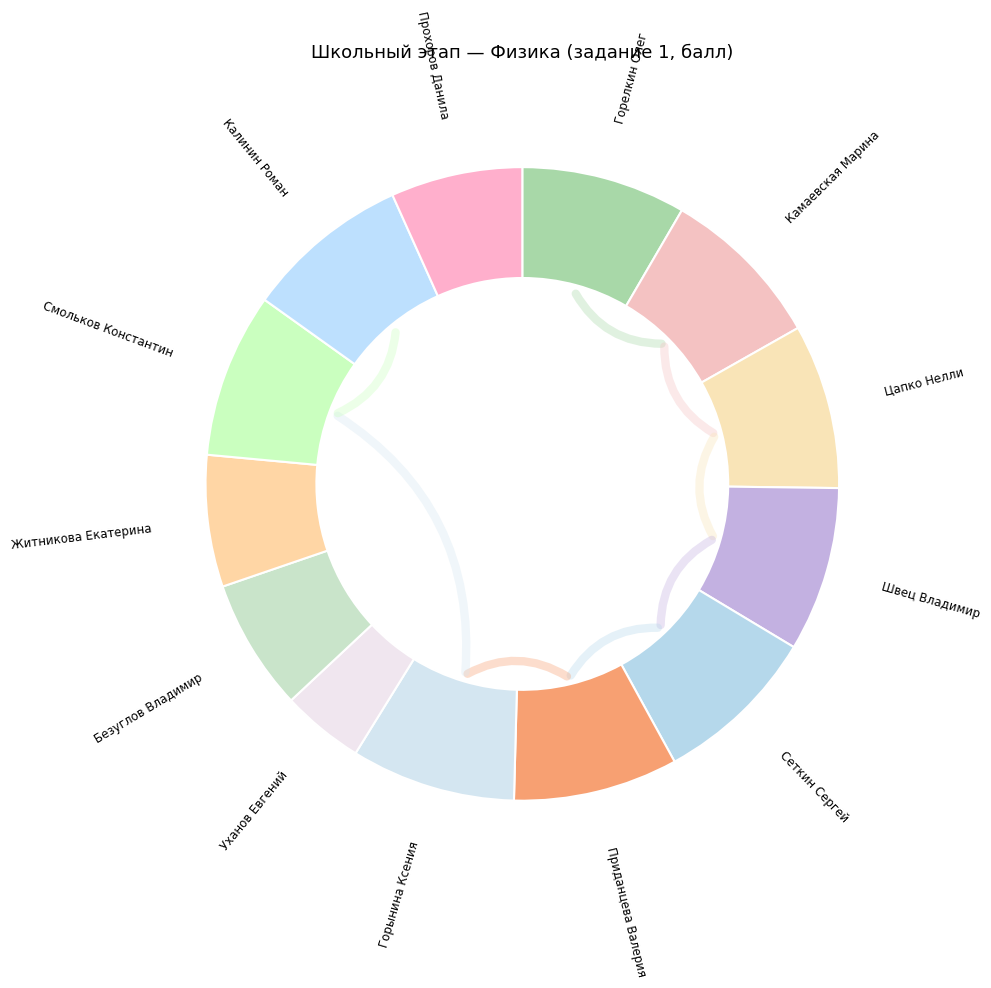

What is the change in value from Горелкин Олег Сергеевич to Житникова Екатерина Андреевна?

-2